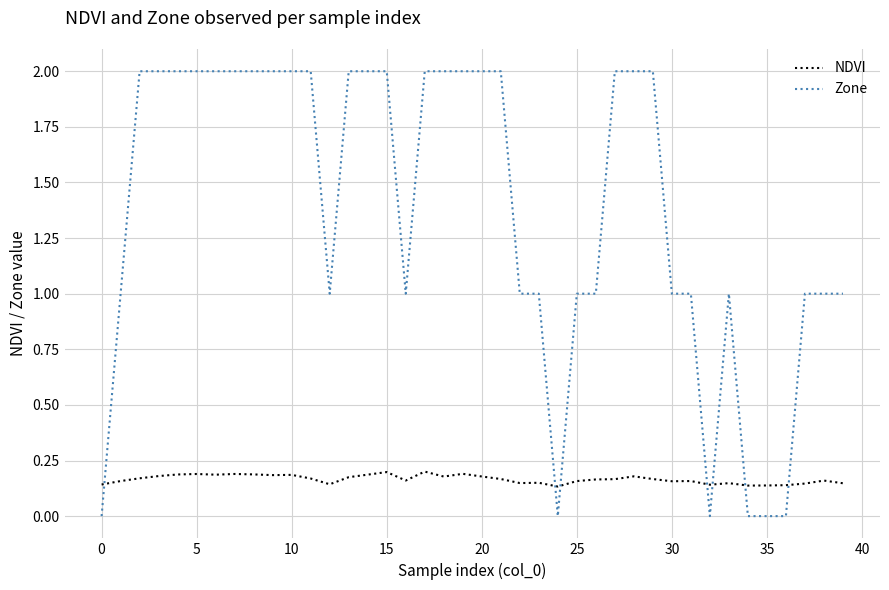

What is the difference between the maximum and minimum values in the Zone series?

2.0